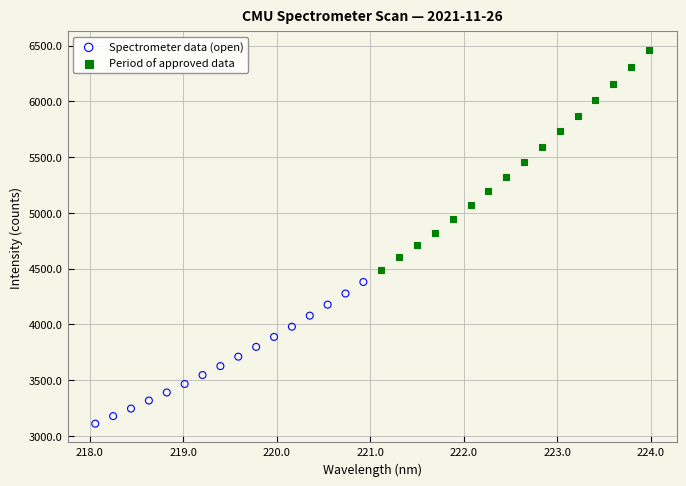

Which series contains the lowest Y value?

Spectrometer data (open)